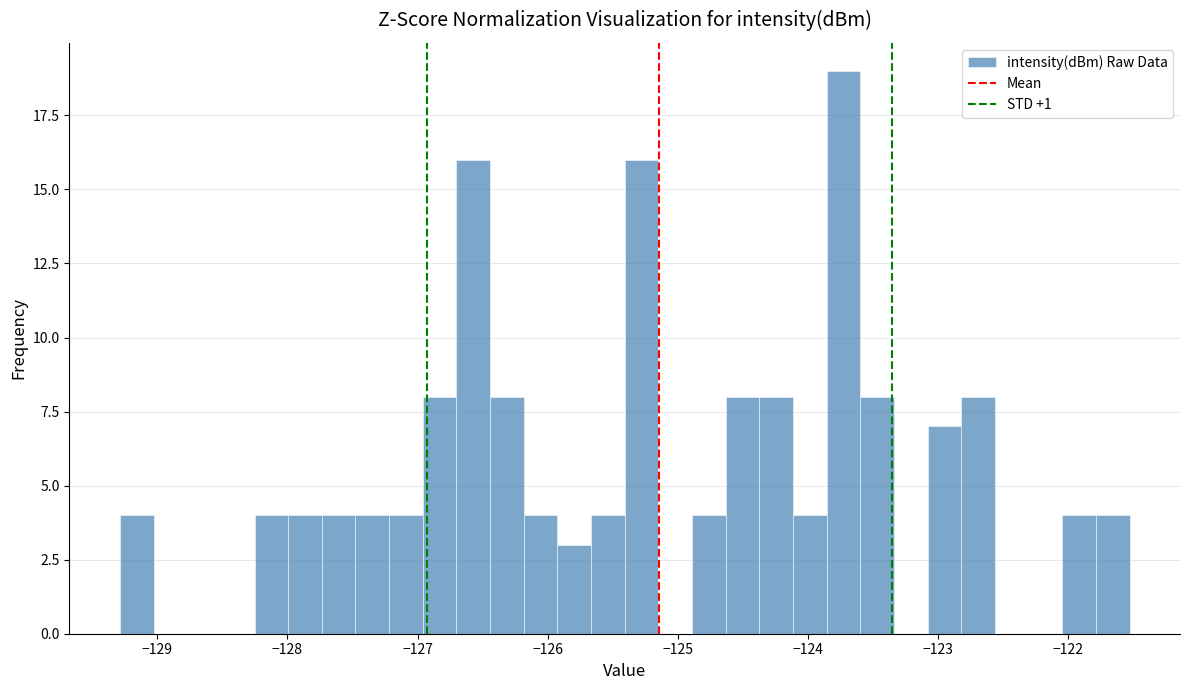

Read against the x-axis, roughly where is the centre of the tallest bar?

-123.7